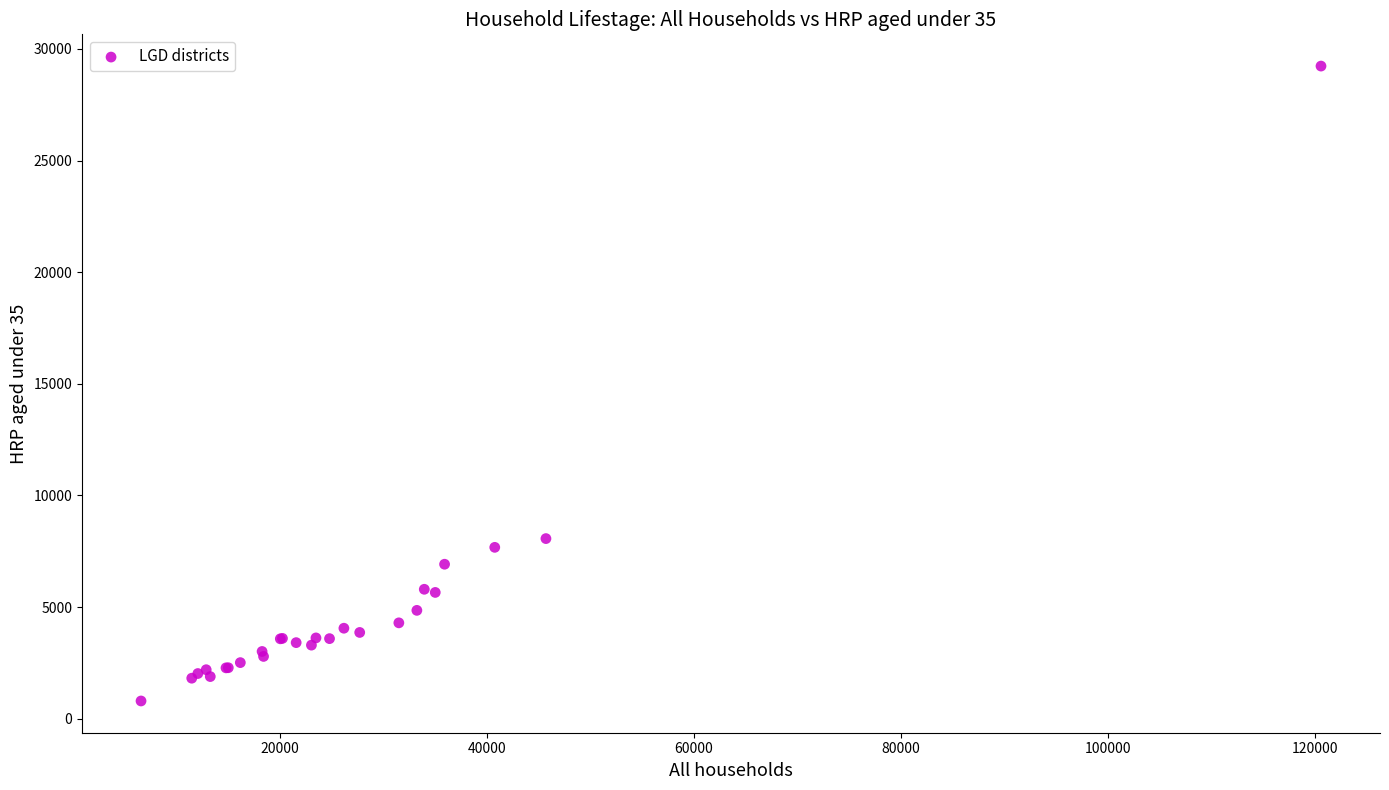

What Y value in the scatter plot is closest to 15014?

8070